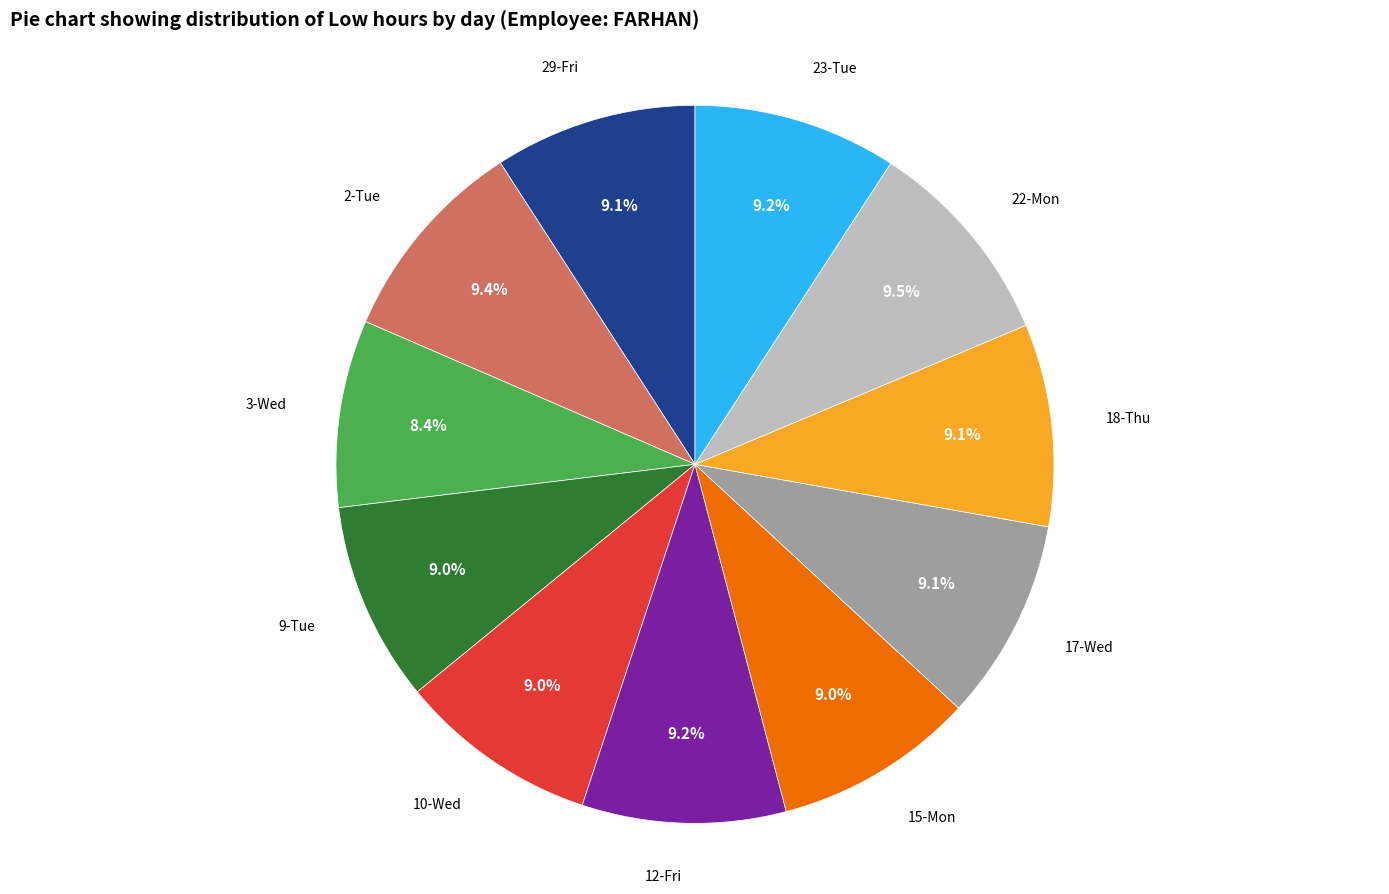

To the nearest percent, what is the difference between the largest and smallest slice percentages?

1%